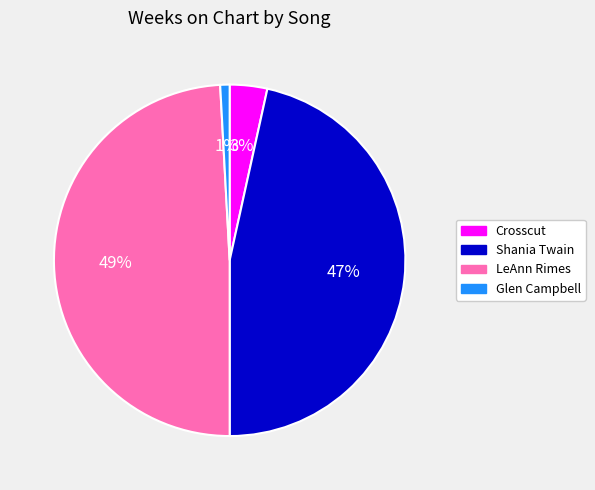

How many segments does this pie chart have?

4